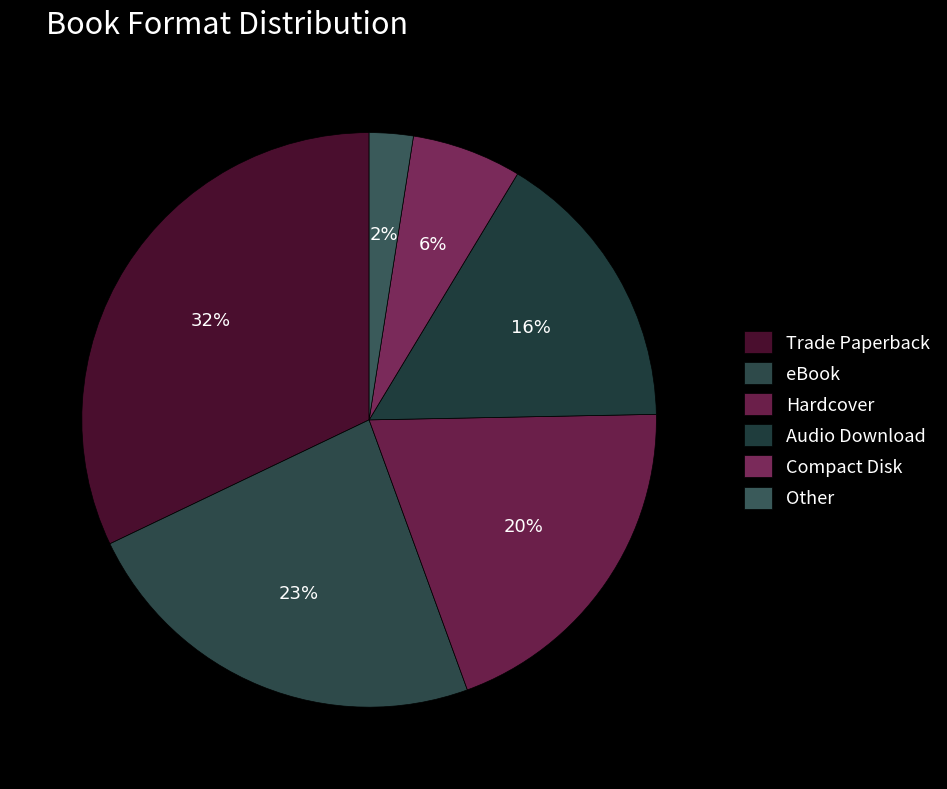

To the nearest percent, what is the average slice percentage?

17%